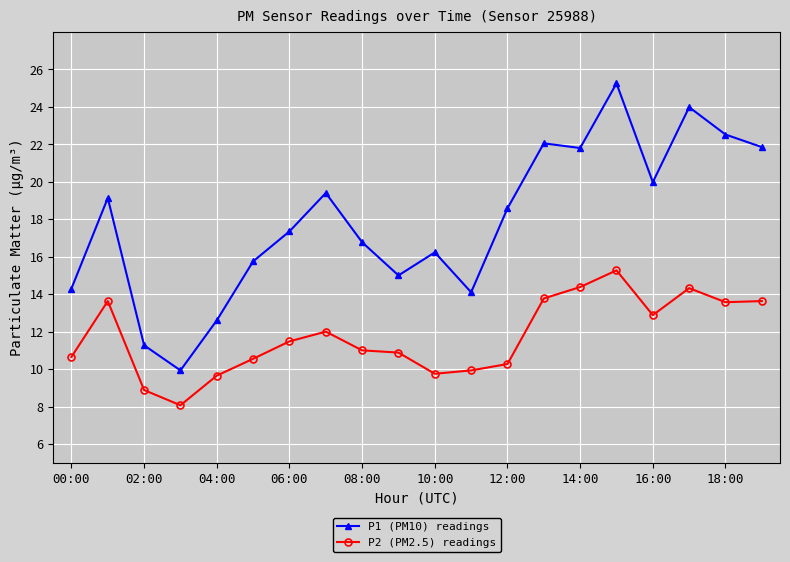

Which series has the widest spread of values?

P1 (PM10) readings